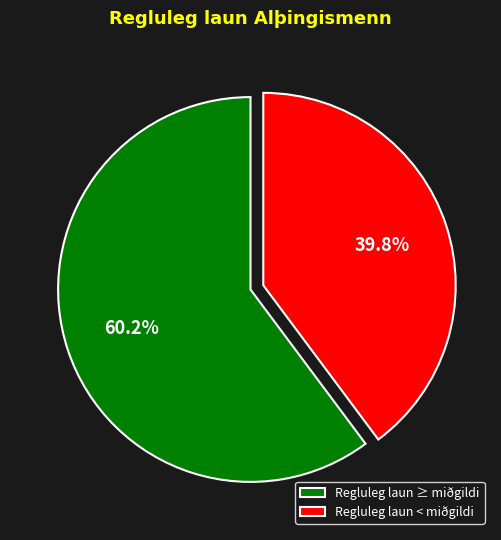

What is the largest slice in the pie chart?

Regluleg laun ≥ miðgildi